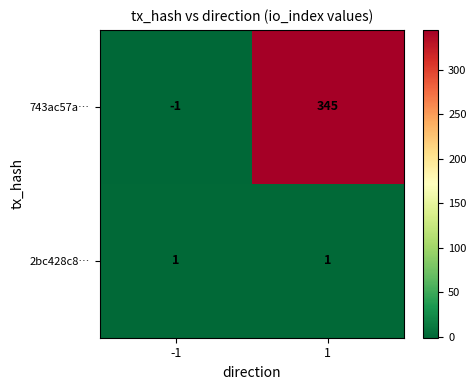

Which series changed the most between -1 and 1?

743ac57a…